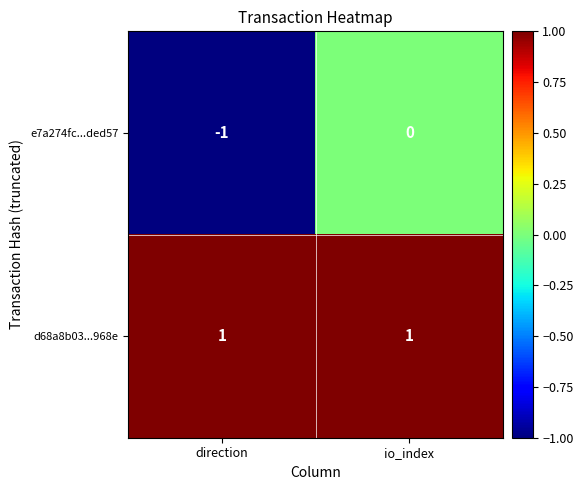

Reading left to right, extract all data points from this chart.

e7a274fc...ded57: direction=-1	io_index=0
d68a8b03...968e: direction=1	io_index=1